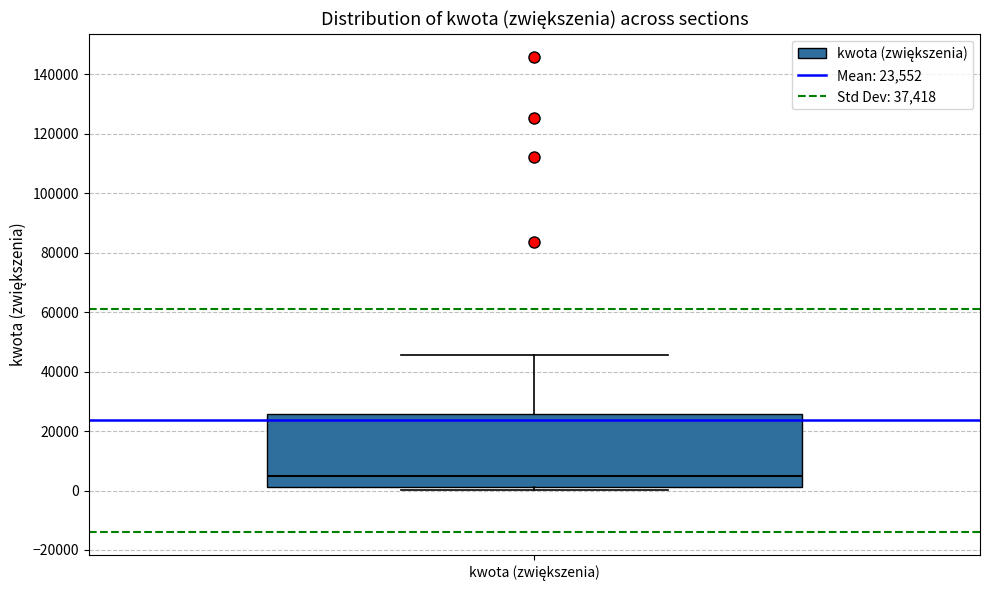

Transcribe this box plot: give where the median line is, the range the box spans, and where the two whiskers end, as read against the y-axis. The values are not printed on the chart, so give them approximately, as read against the axis.

median 4000, box 2000 to 26000, whiskers 0 to 46000